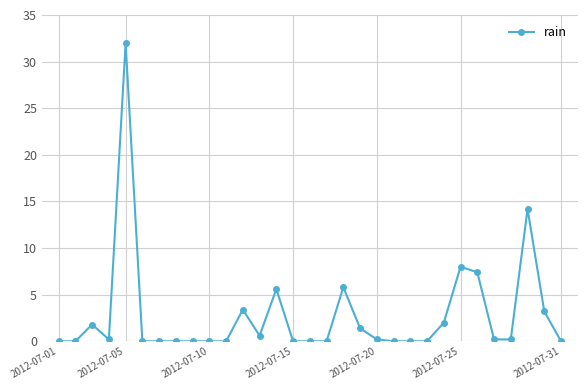

What is the difference between the second highest and minimum values?

14.2